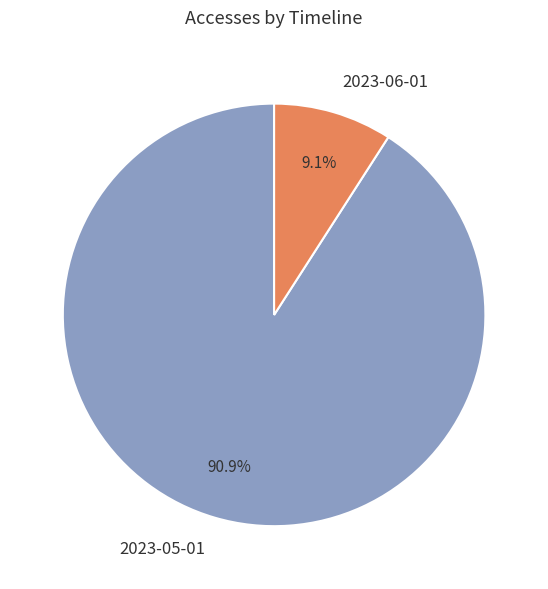

What is the largest slice in the pie chart?

2023-05-01